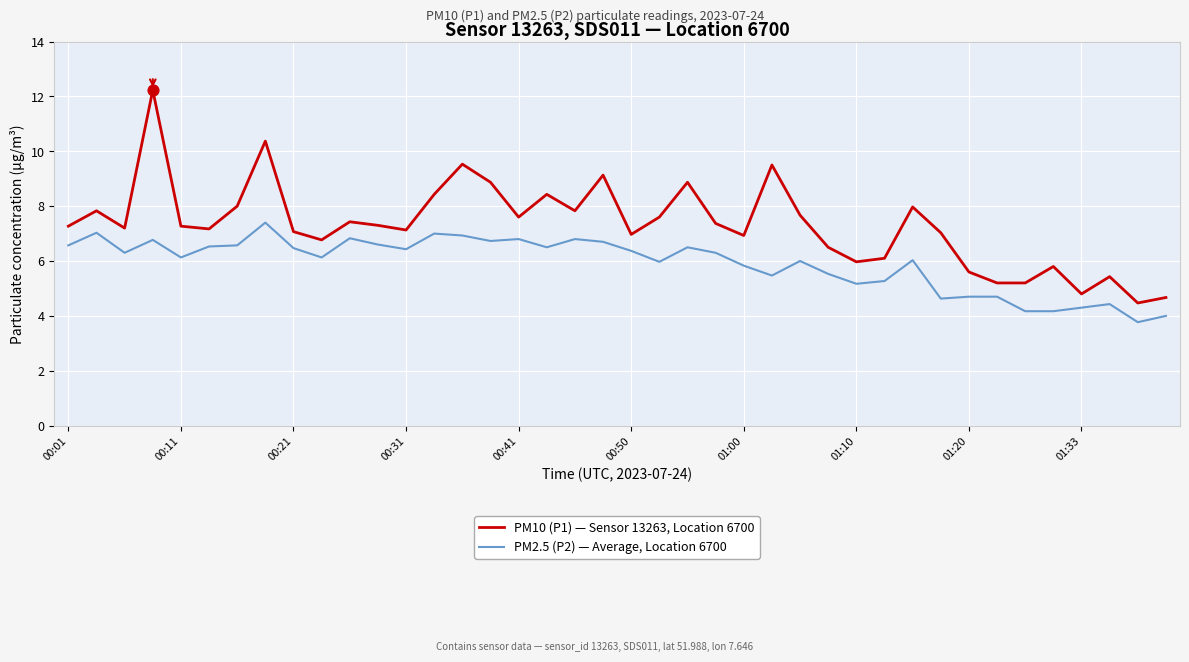

Which series has the largest total across all categories?

PM10 (P1) — Sensor 13263, Location 6700